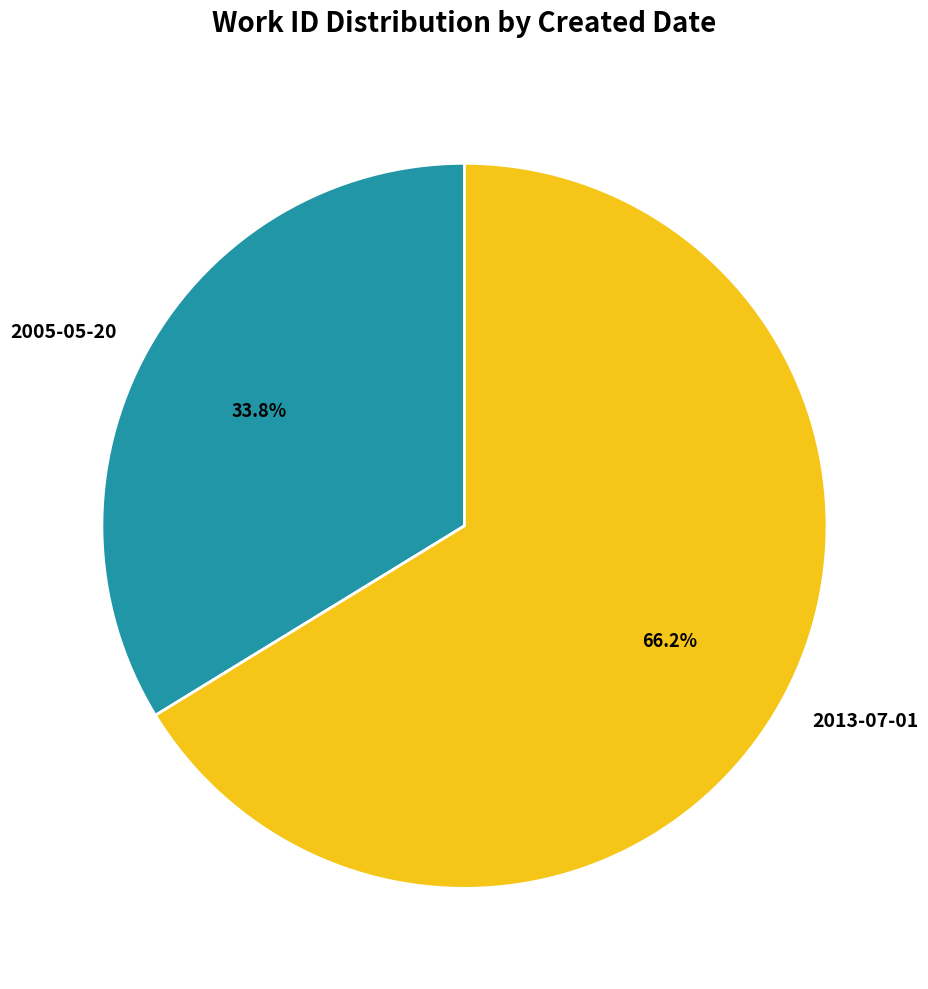

What is the ratio of the value at 2013-07-01 to the value at 2005-05-20?

2.0